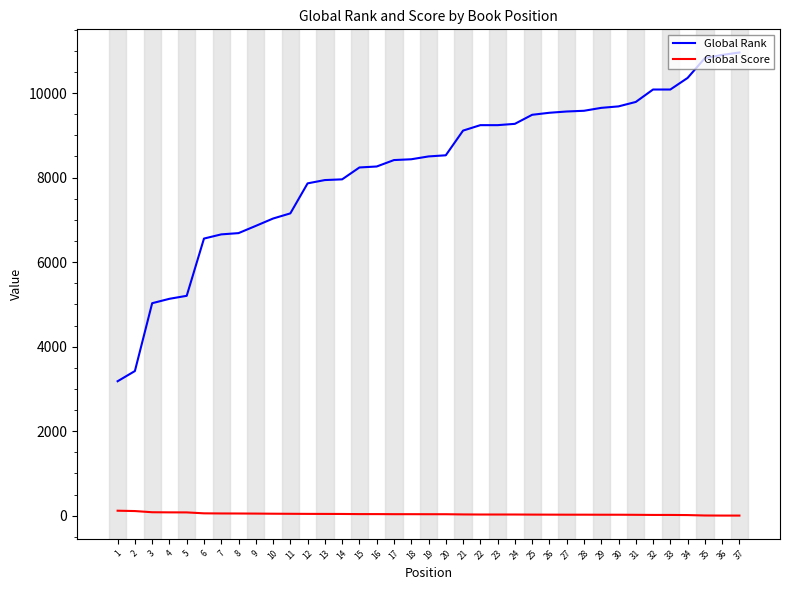

What is the lowest value of the Global Rank series?

3182